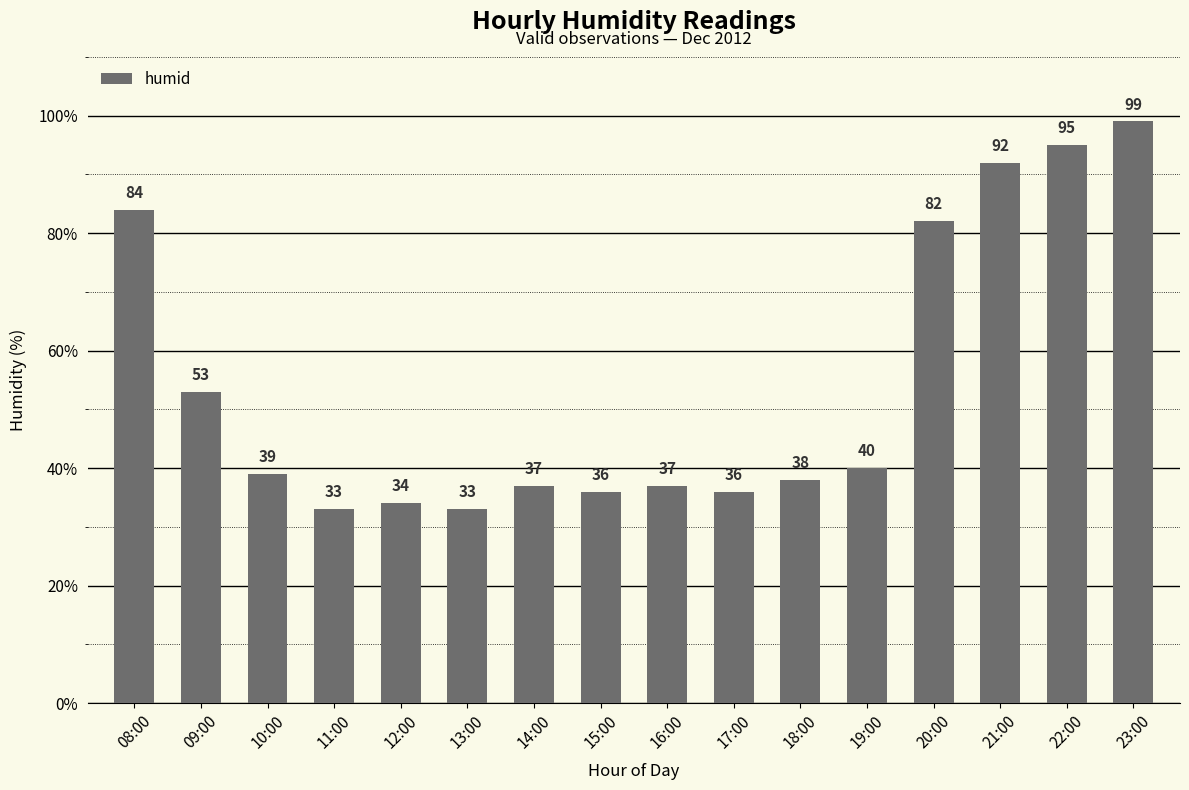

Which has a higher value, 13:00 or 10:00?

10:00